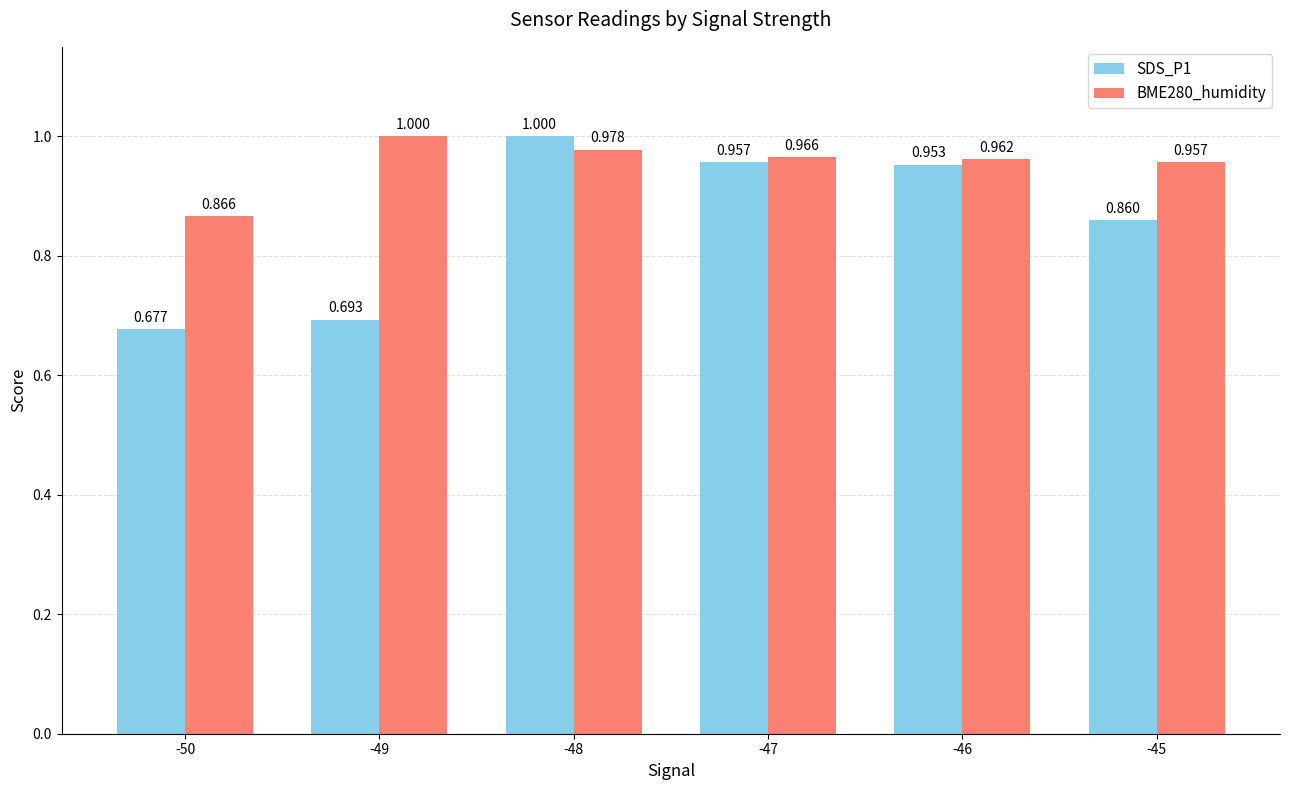

What is the sum of the SDS_P1 values at -46 and -45?

1.8